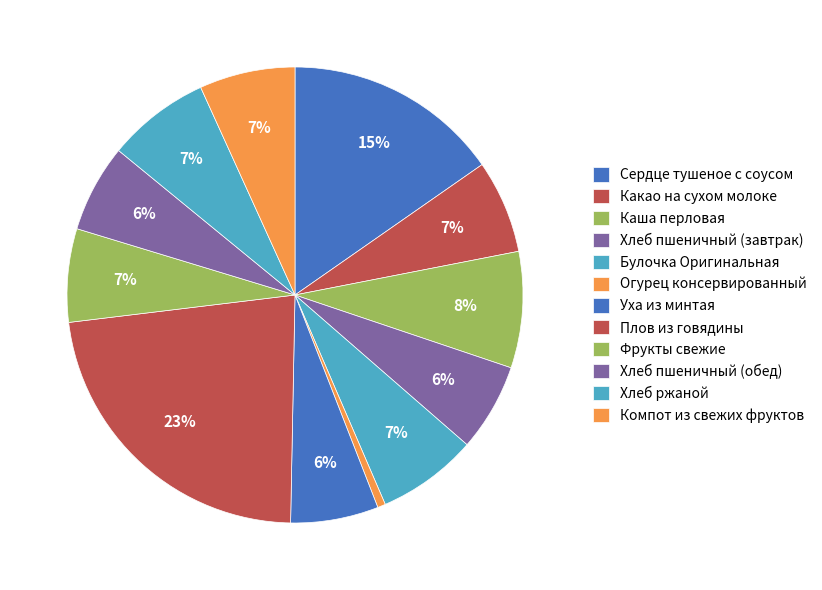

How many slices are in this pie chart?

12